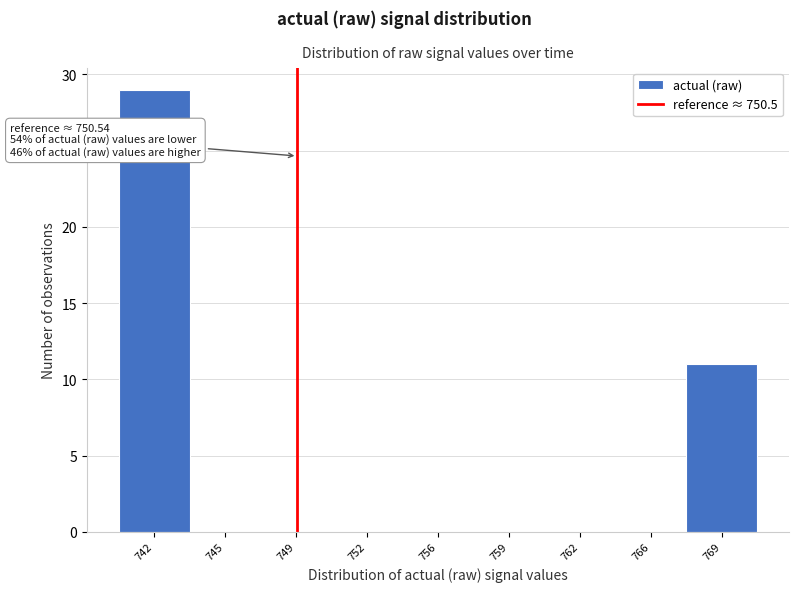

Reading right to left, transcribe all the data shown in this chart.

769=11	766=0	762=0	759=0	756=0	752=0	749=0	745=0	742=29